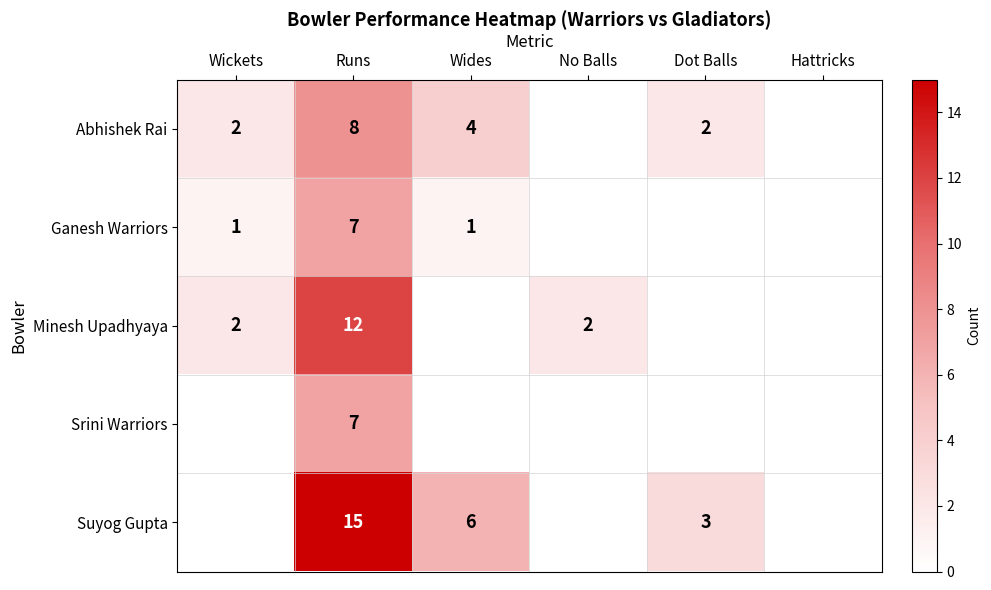

The Ganesh Warriors series shows 10 at Runs. True or false?

False